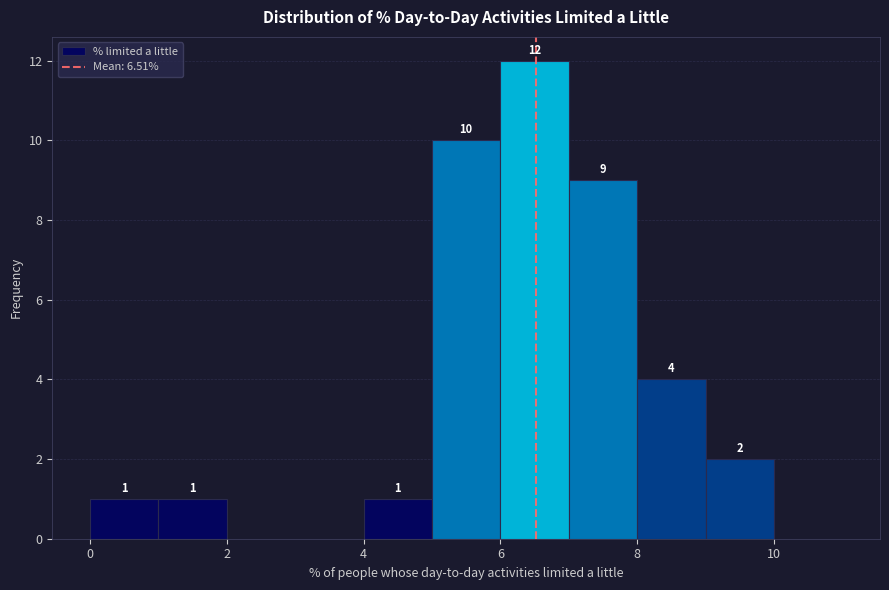

Over which range of the x-axis is the bar tallest?

6 to 7